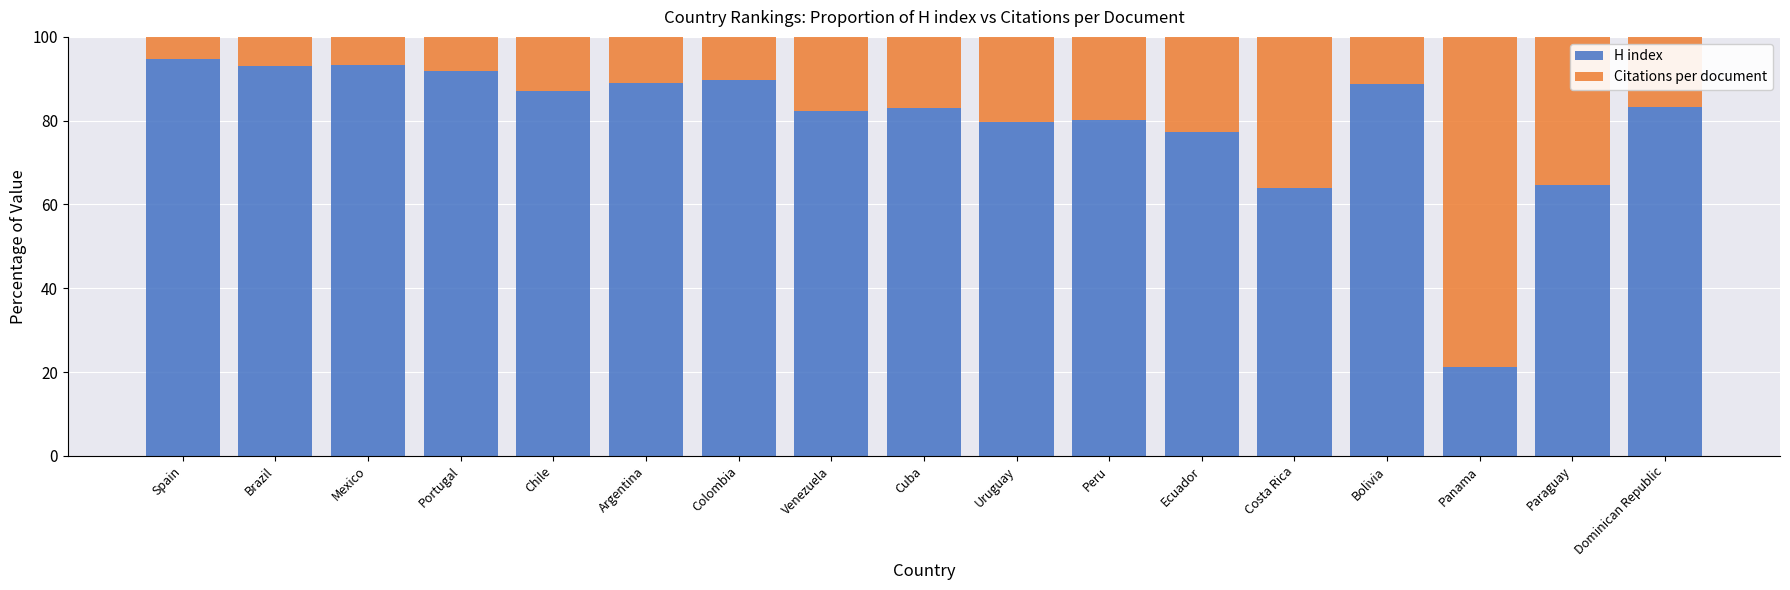

How many categories are shown in the chart?

17